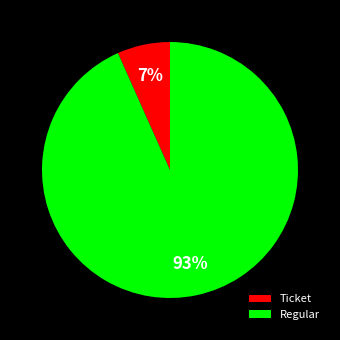

Which slice is the largest?

Regular